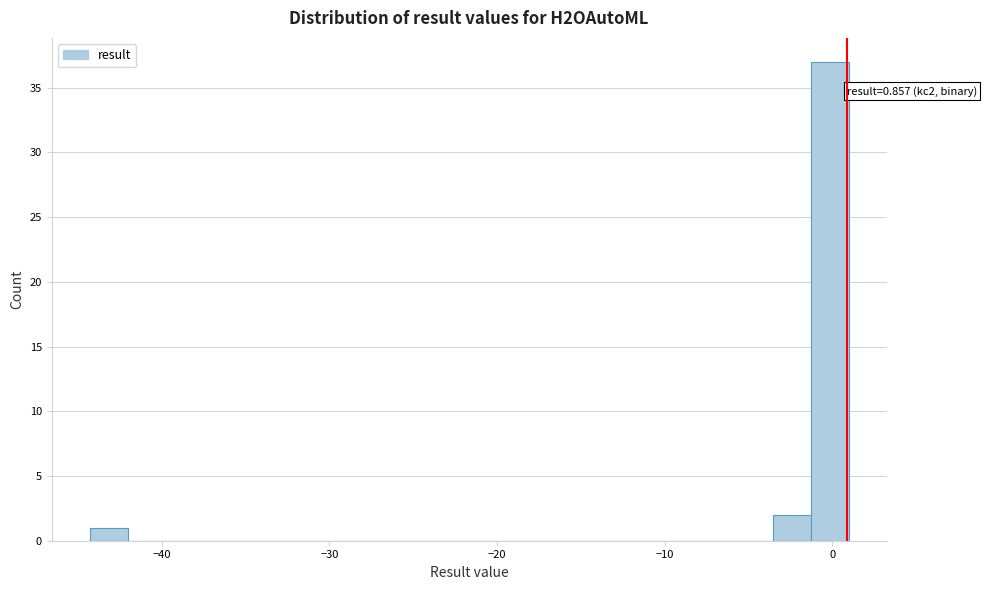

Read against the x-axis, roughly where is the centre of the tallest bar?

0